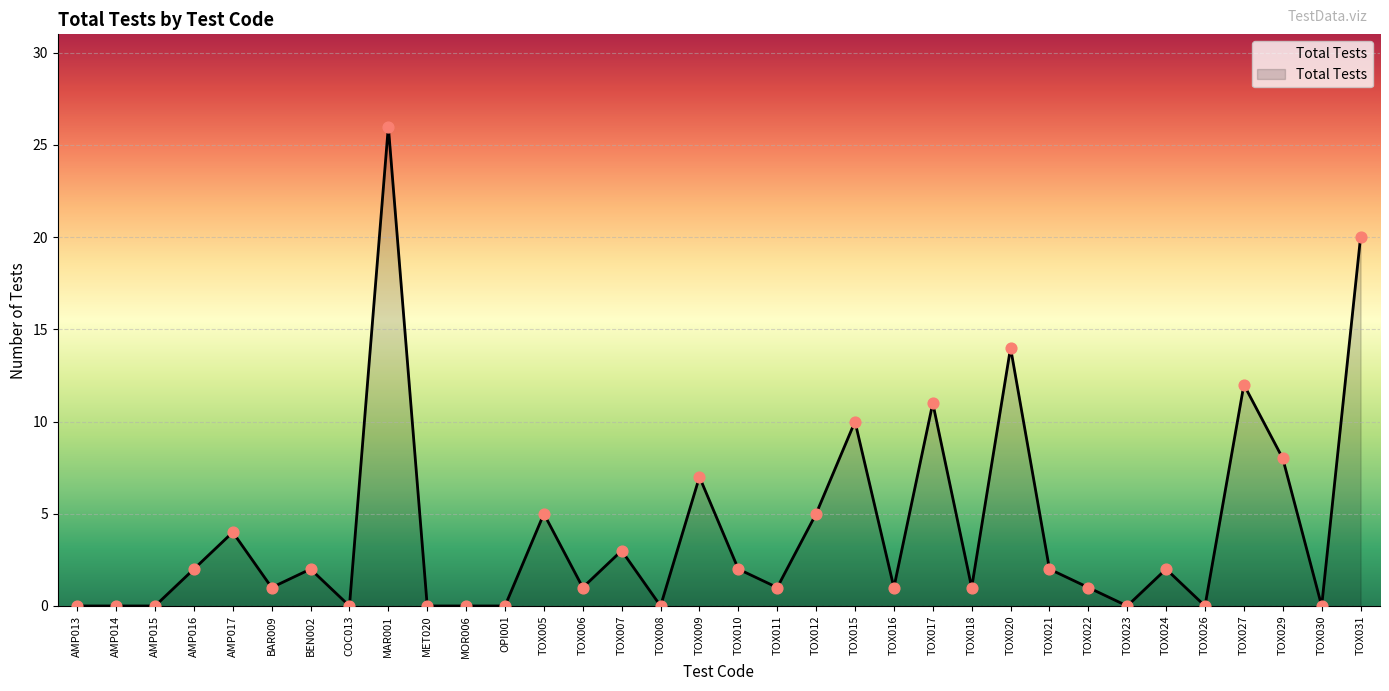

What is the change in value from COC013 to TOX015?

+10